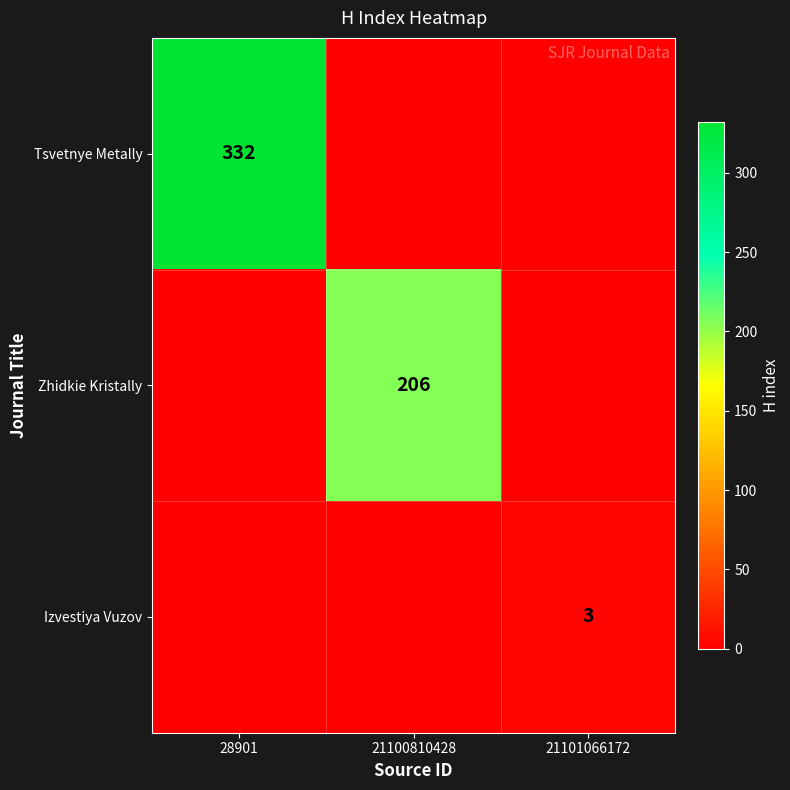

True or false: Tsvetnye Metally has a value of 225 at 28901.

False